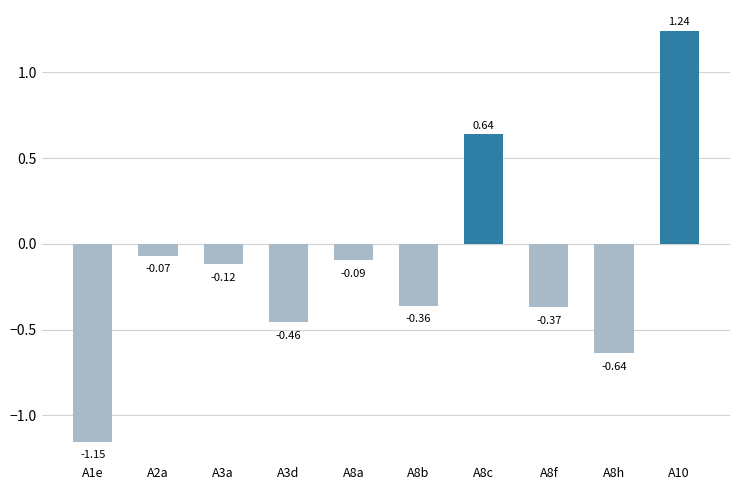

Which category has the highest value across all series?

A10